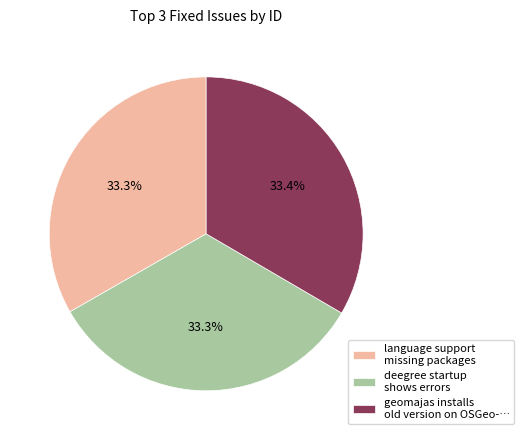

What is the ratio of the value at language support missing packages to the value at deegree startup shows errors?

1.0